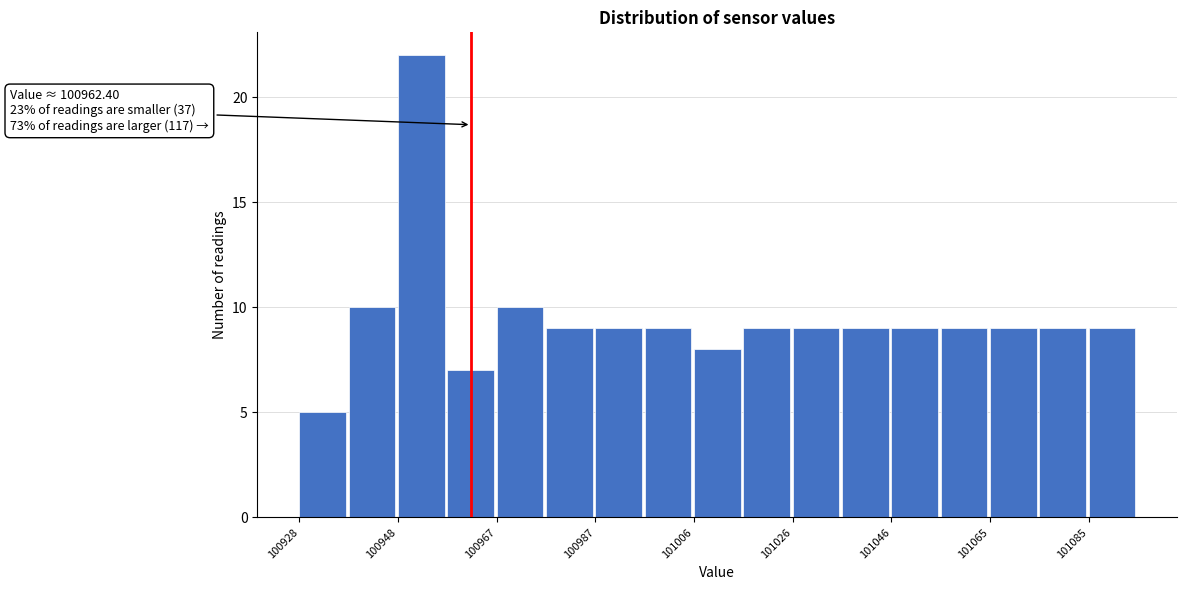

Which range on the x-axis has the tallest bar?

100948 to 100958